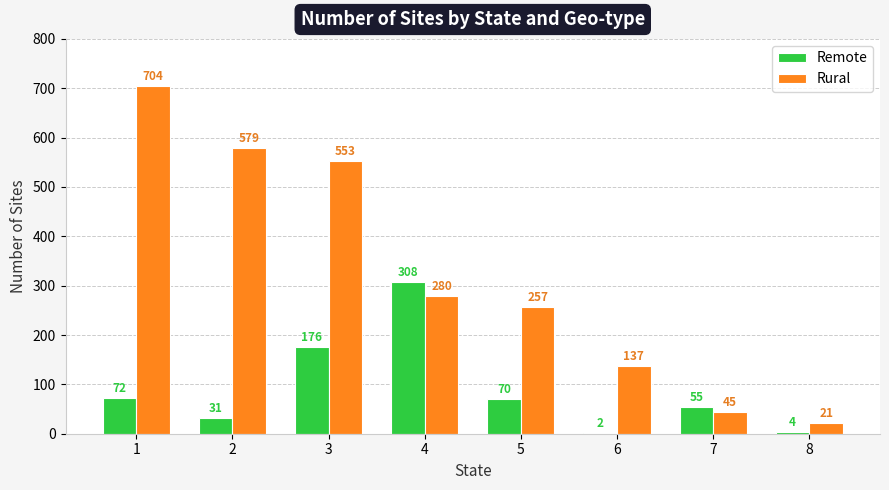

What is the sum of all Remote values?

718